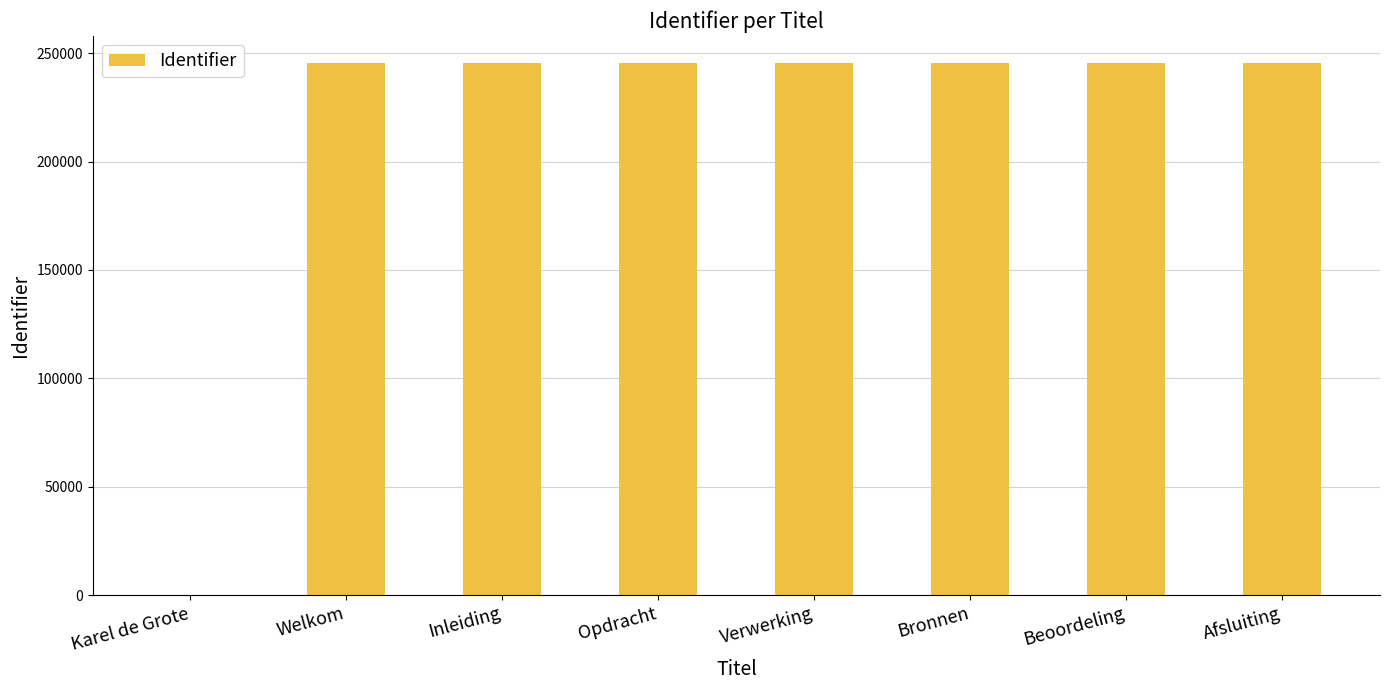

The chart shows a value of 245645 at Afsluiting. True or false?

True